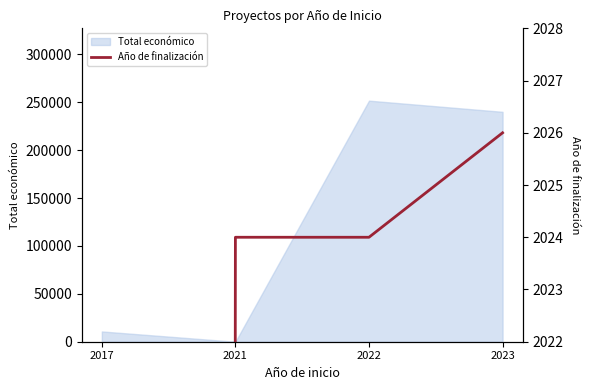

List the labels in order of Total económico value, smallest first.

2021, 2017, 2023, 2022